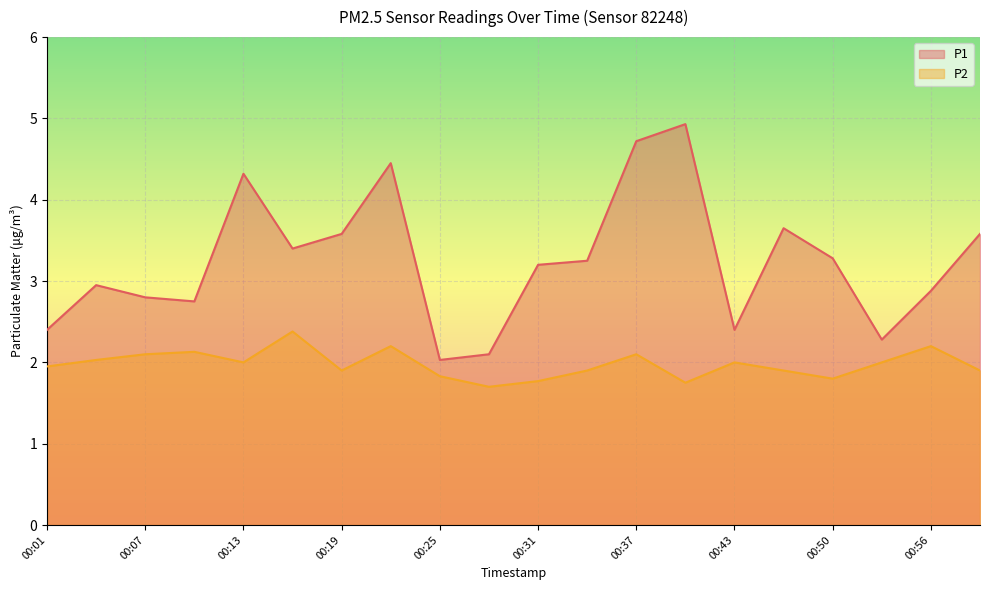

How many distinct data groups are displayed?

2